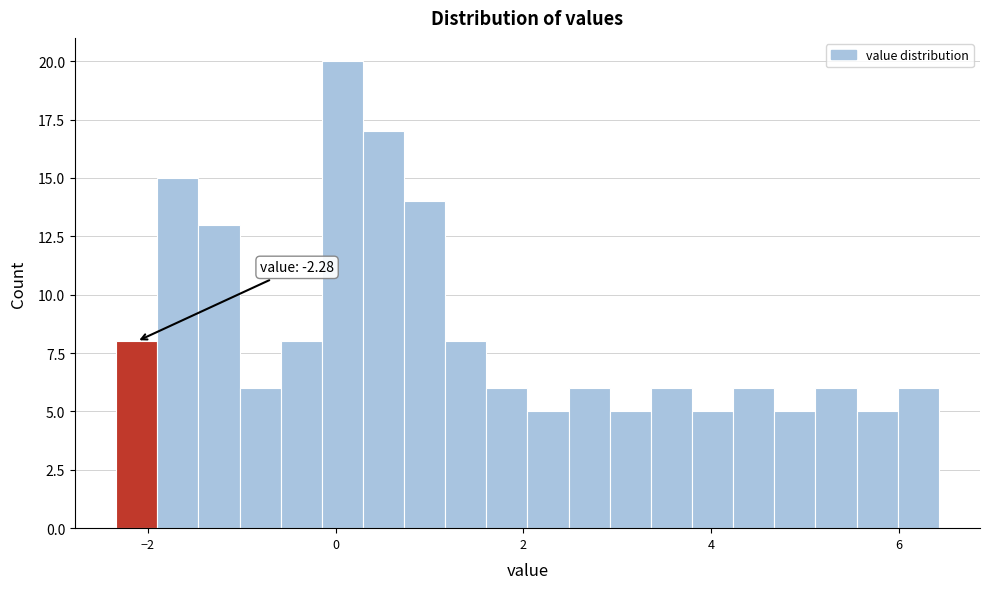

Read against the x-axis, roughly where is the centre of the tallest bar?

0.0